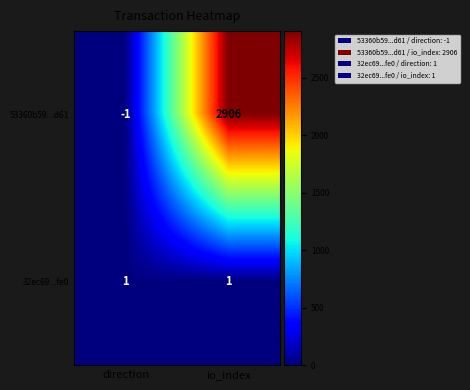

What is the sum of all 53360b59...d61 values?

2905